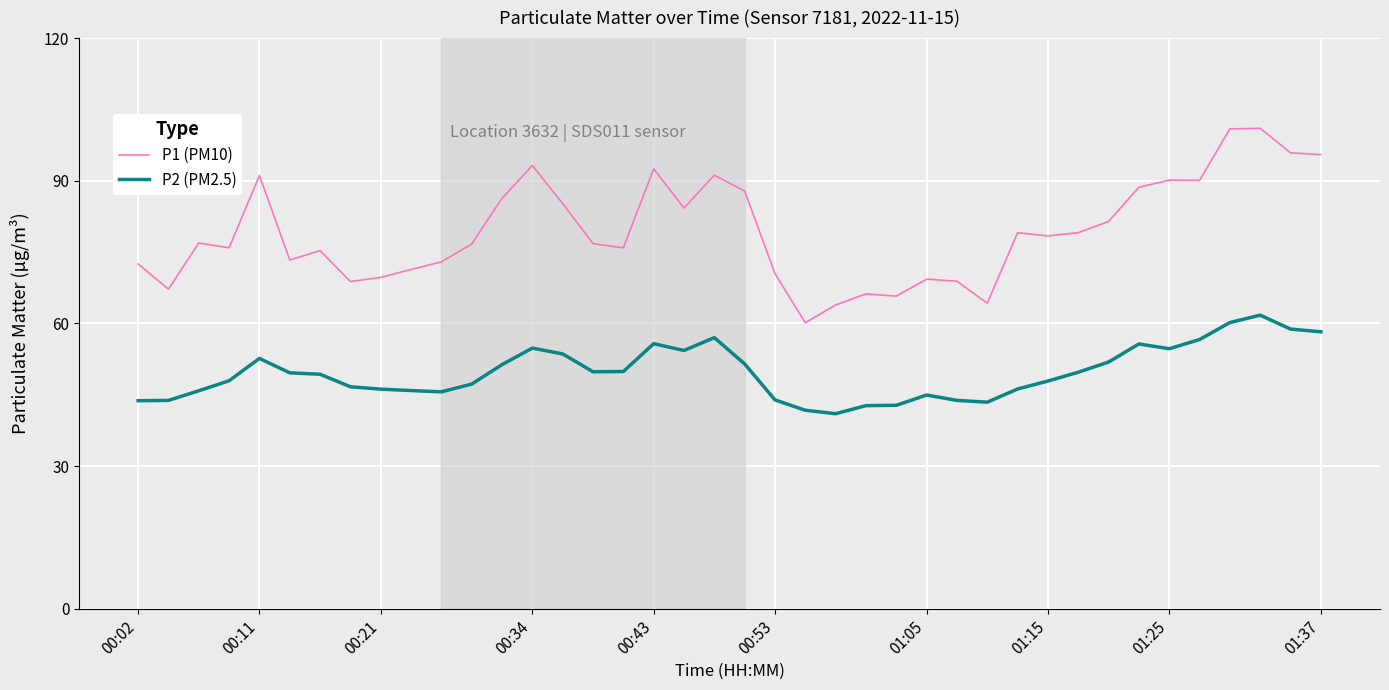

Which series has the largest range (max minus min)?

P1 (PM10)